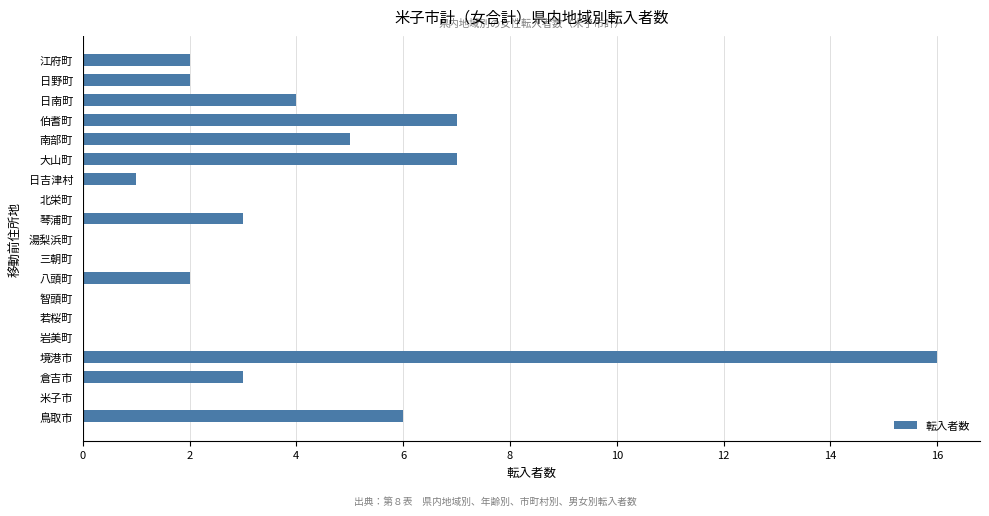

How many data points does each series have?

19